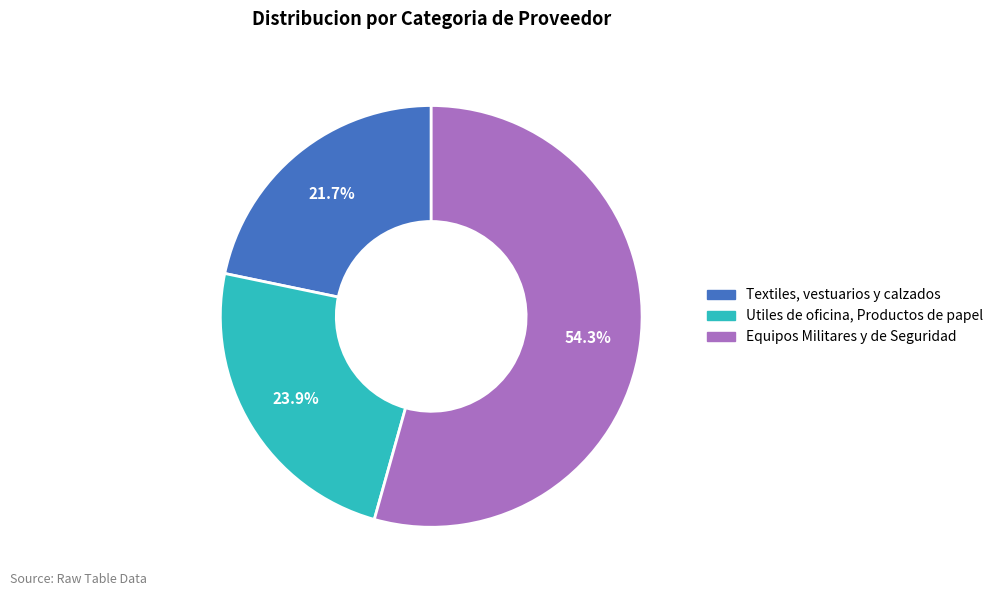

Between Utiles de oficina, Productos de papel and Textiles, vestuarios y calzados, which is larger?

Utiles de oficina, Productos de papel